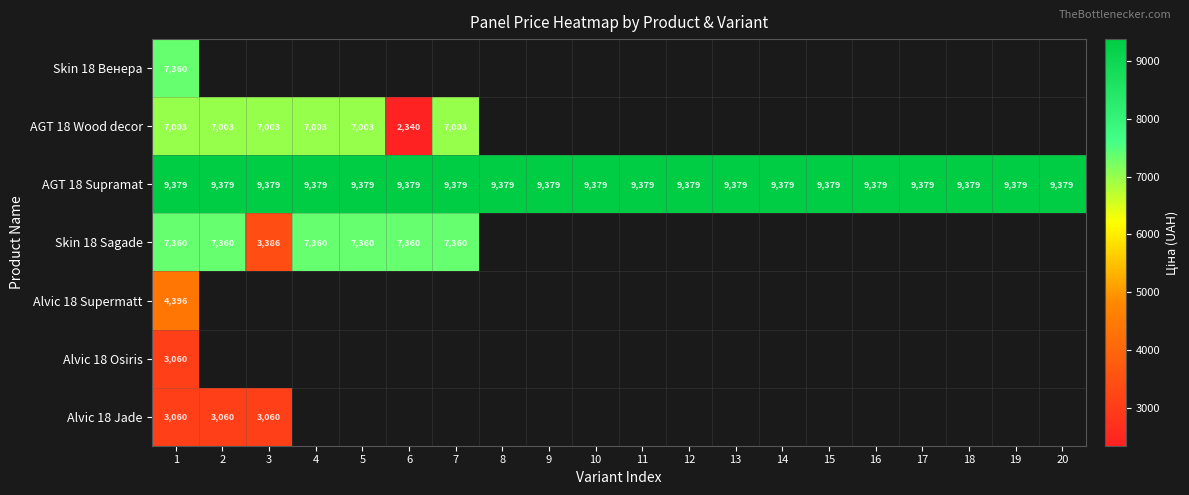

How many categories are shown in the chart?

20